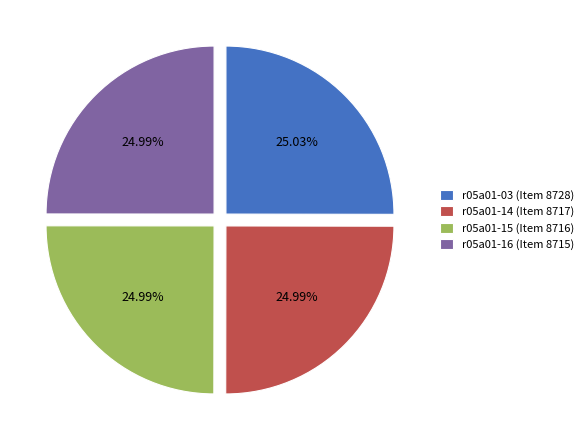

Is it true that r05a01-14 is 25% of the pie?

True